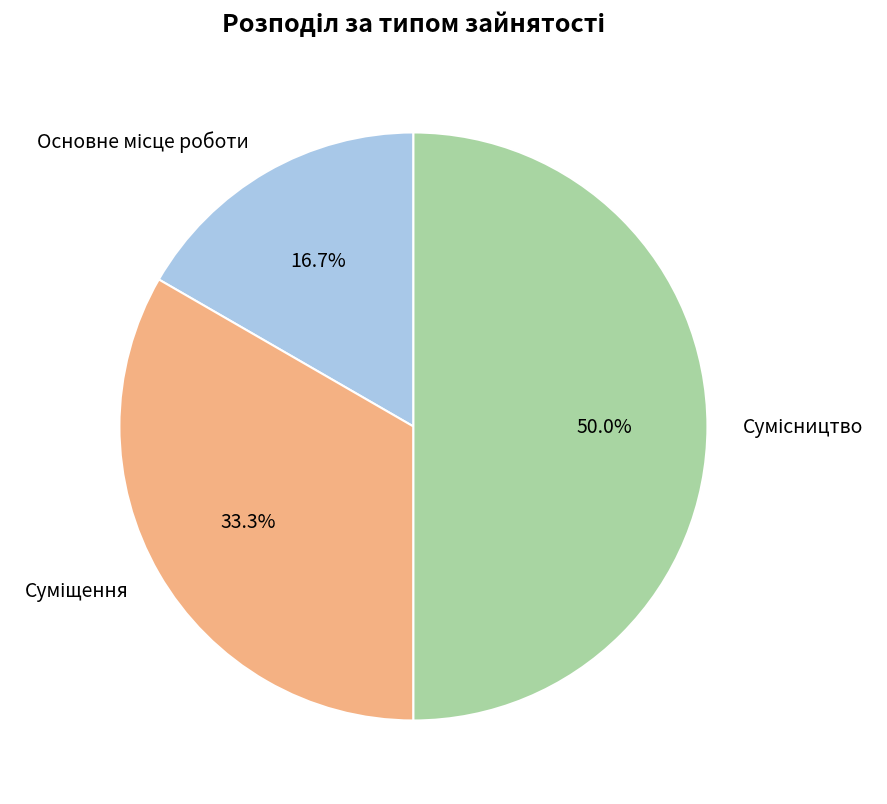

Is Основне місце роботи the majority of the pie?

No